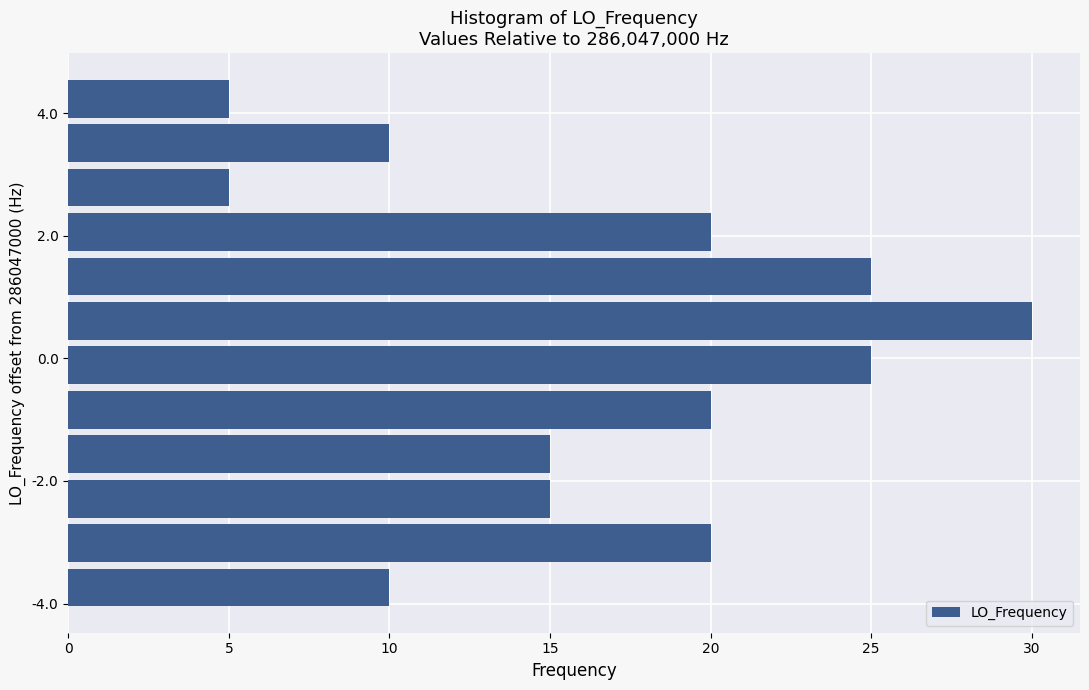

Around what value on the y-axis is the longest bar? Give the approximate position of its centre, as read against the axis.

0.6